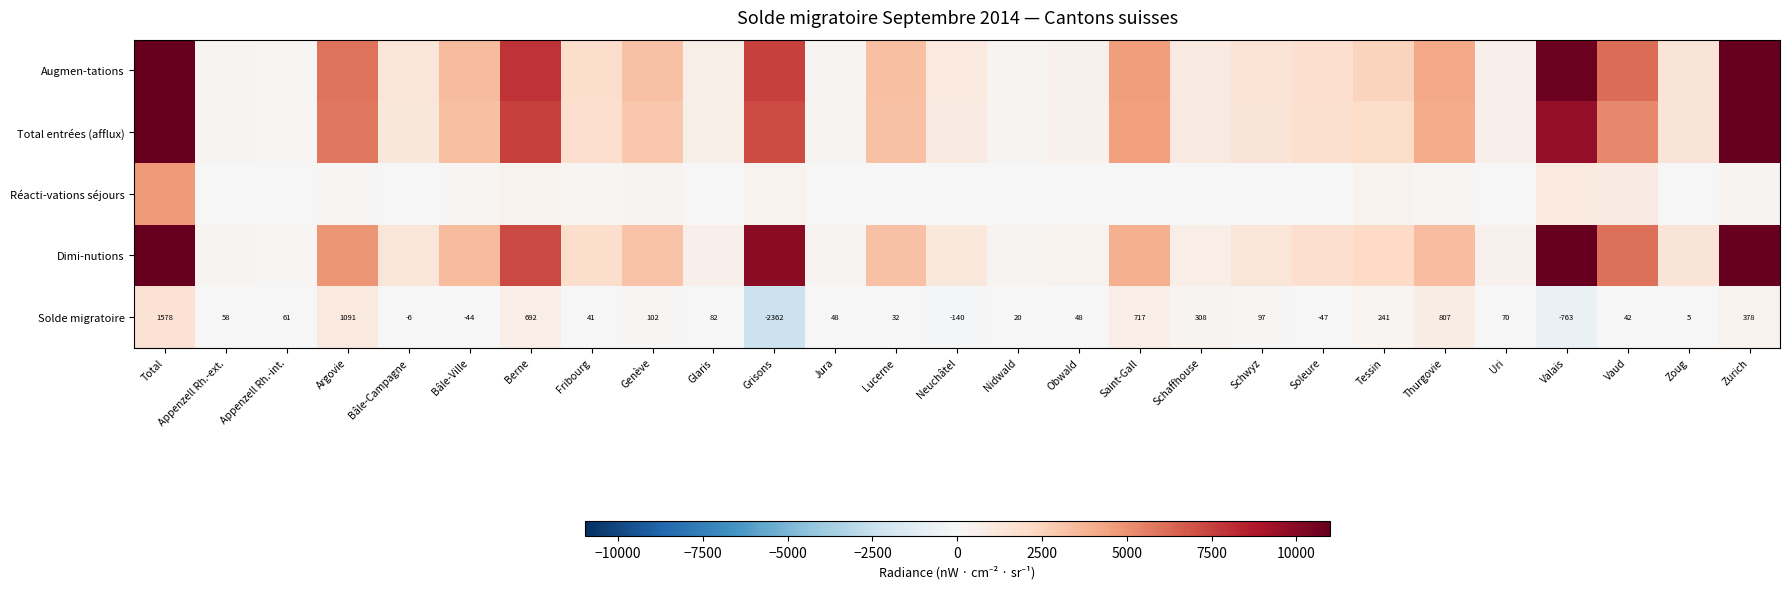

At which label does Solde migratoire first exceed 58?

Total